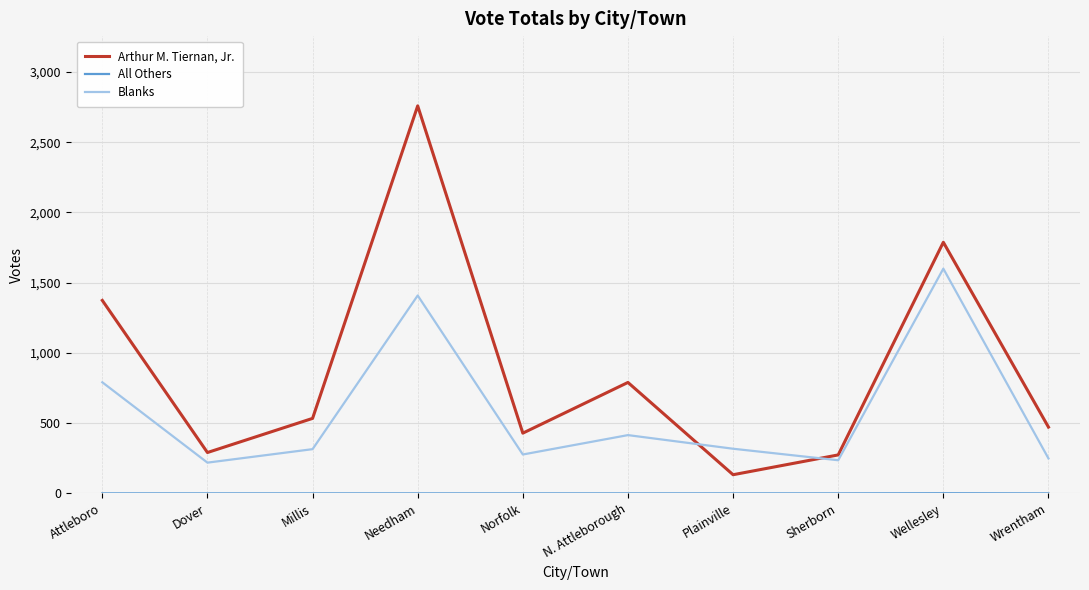

How many intersections are there between Blanks and Arthur M. Tiernan, Jr.?

2